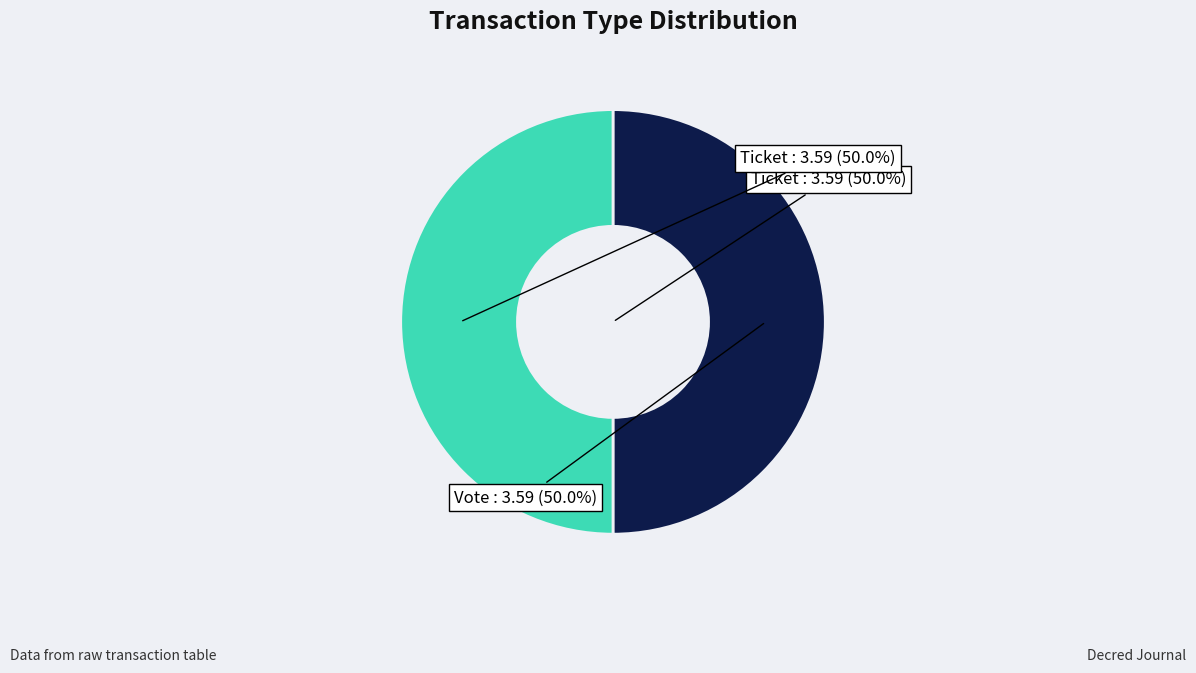

How many segments does this pie chart have?

2